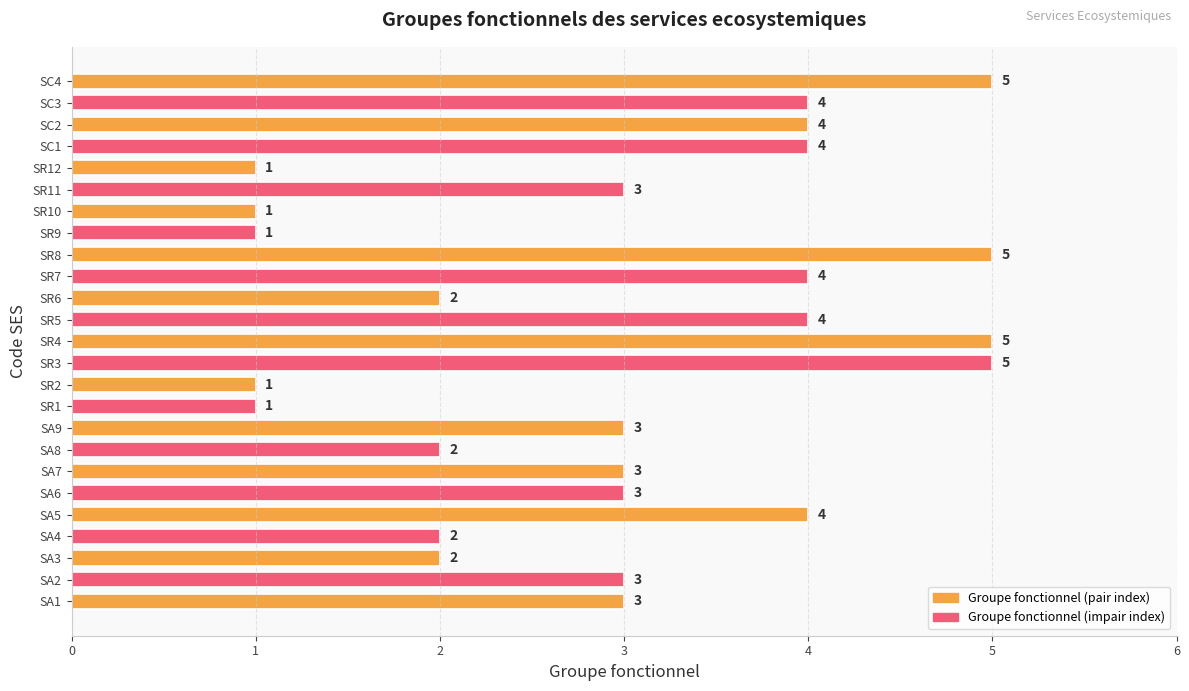

What is the approximate value at SC4?

5